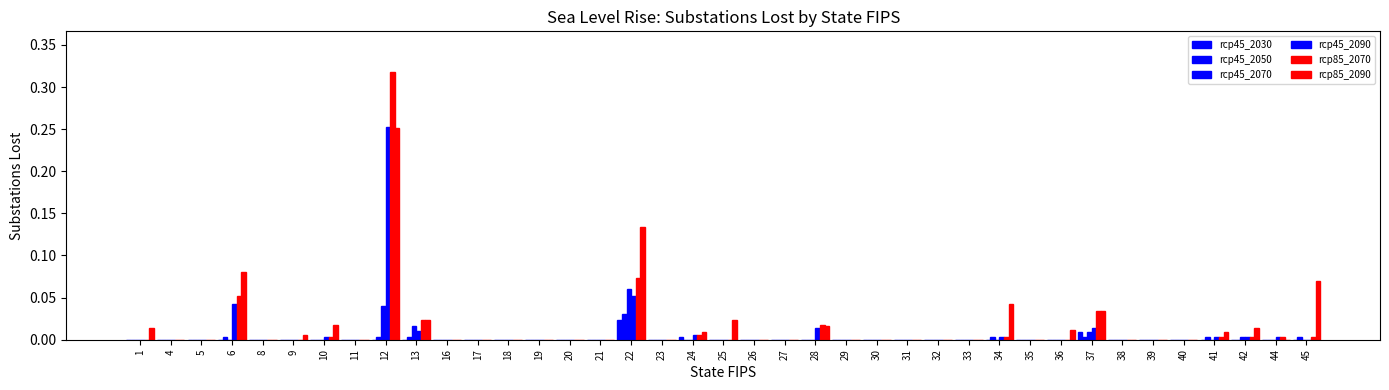

What is the value of the rcp85_2090 bar at the 17th from the left?

0.1